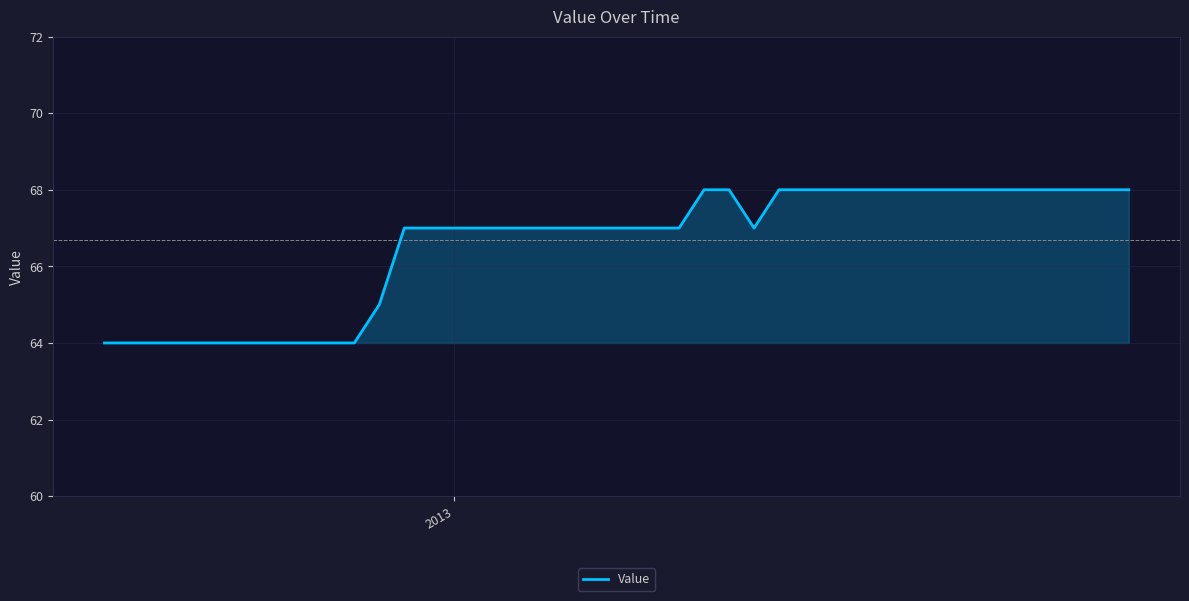

What is the greatest value displayed?

68